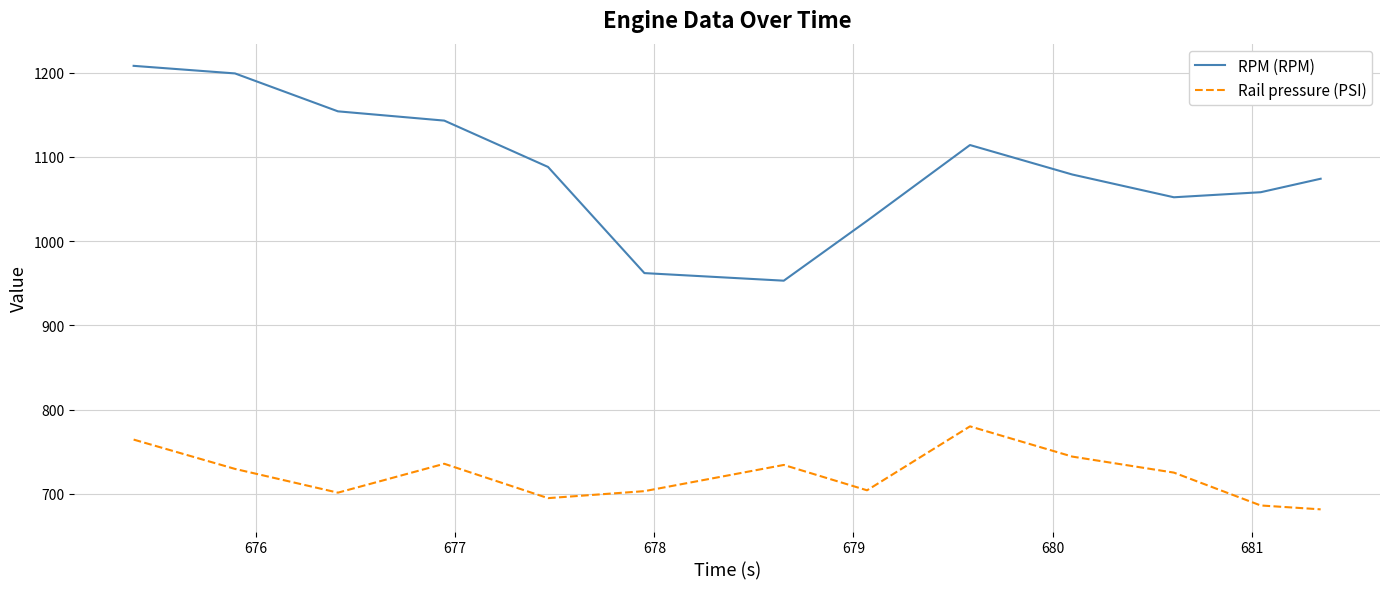

How many interior local peaks does the RPM (RPM) series have?

1